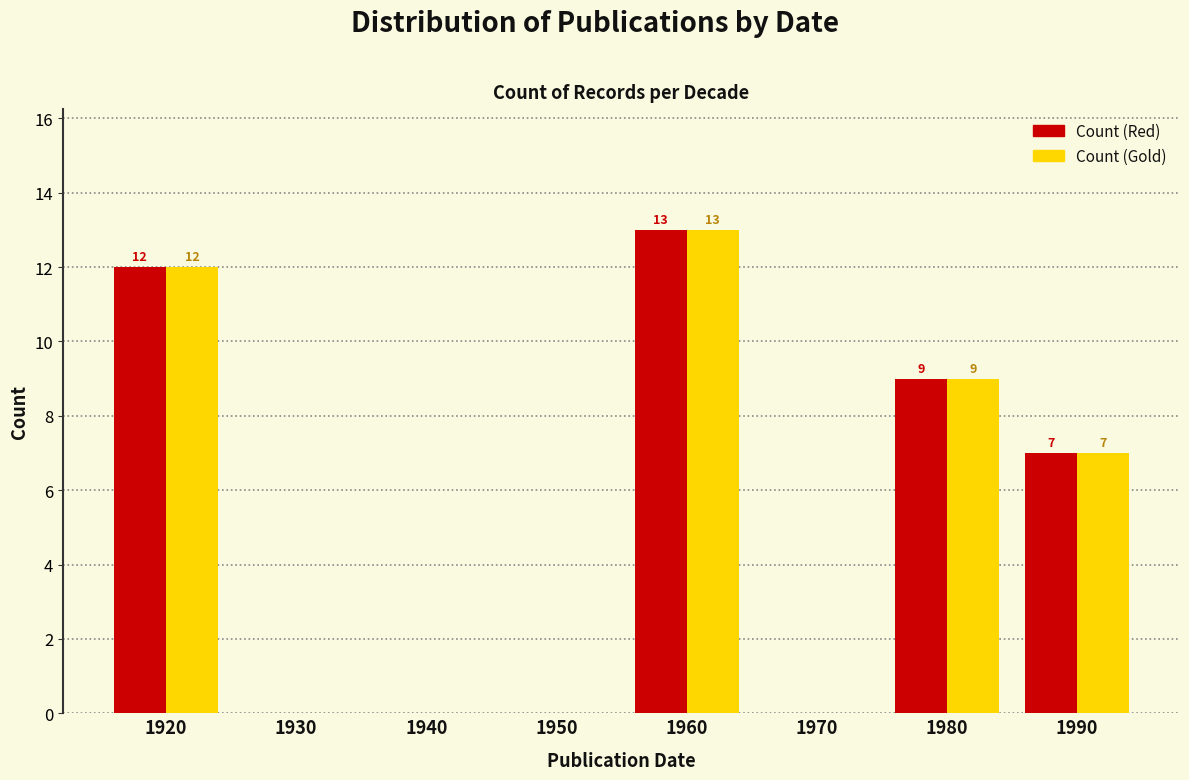

Reading left to right, transcribe all the data shown in this chart.

Count (Red): 1920=12	1930=0	1940=0	1950=0	1960=13	1970=0	1980=9	1990=7
Count (Gold): 1920=12	1930=0	1940=0	1950=0	1960=13	1970=0	1980=9	1990=7